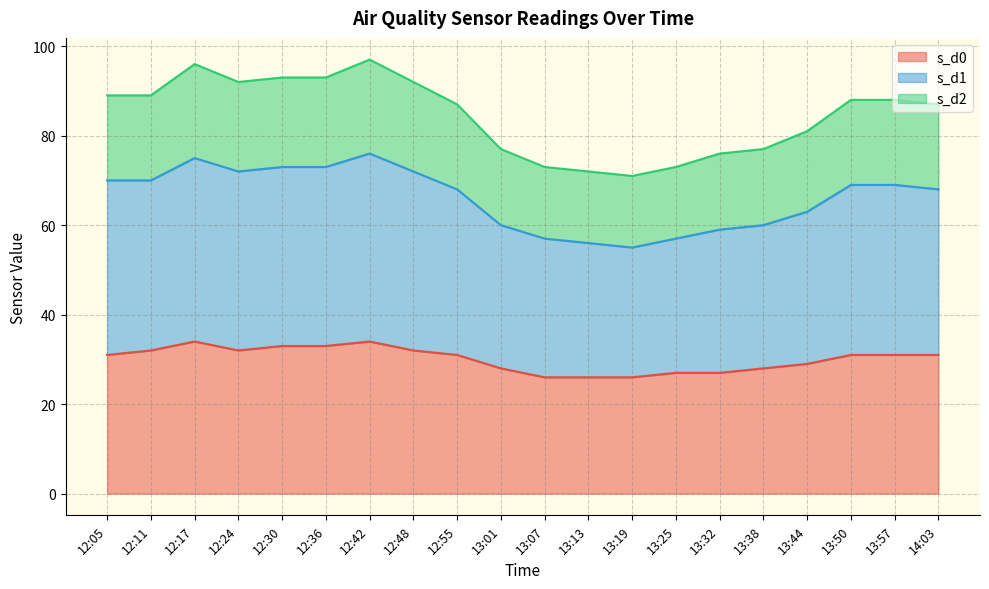

What is the value of the s_d0 point at the 6th from the left?

33